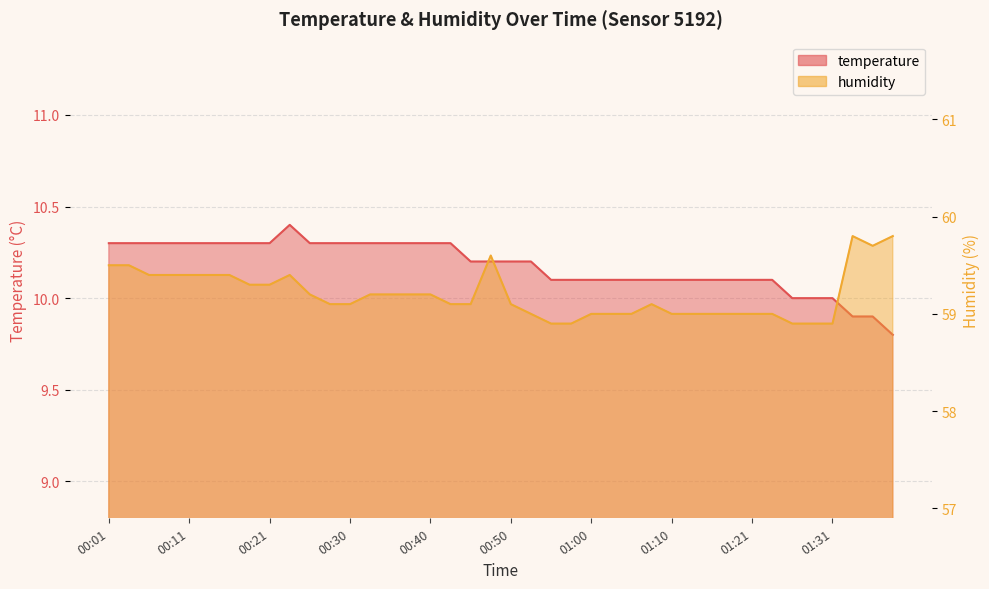

Rank the categories by temperature value from highest to lowest.

00:23, 00:01, 00:03, 00:06, 00:08, 00:11, 00:13, 00:16, 00:18, 00:21, 00:26, 00:28, 00:30, 00:33, 00:35, 00:38, 00:40, 00:43, 00:45, 00:48, 00:50, 00:53, 00:55, 00:58, 01:00, 01:03, 01:05, 01:08, 01:10, 01:13, 01:15, 01:18, 01:21, 01:23, 01:26, 01:28, 01:31, 01:34, 01:36, 01:39